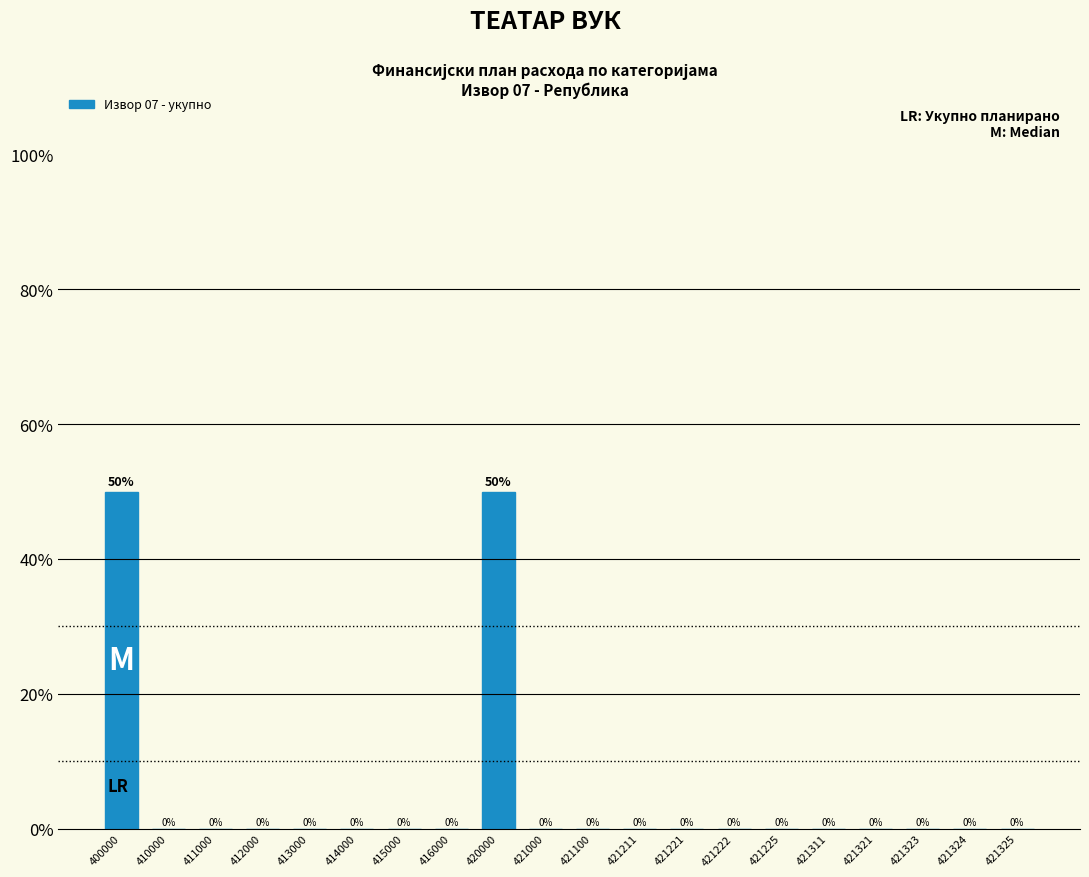

What is the change in value from 415000 to 420000?

+50